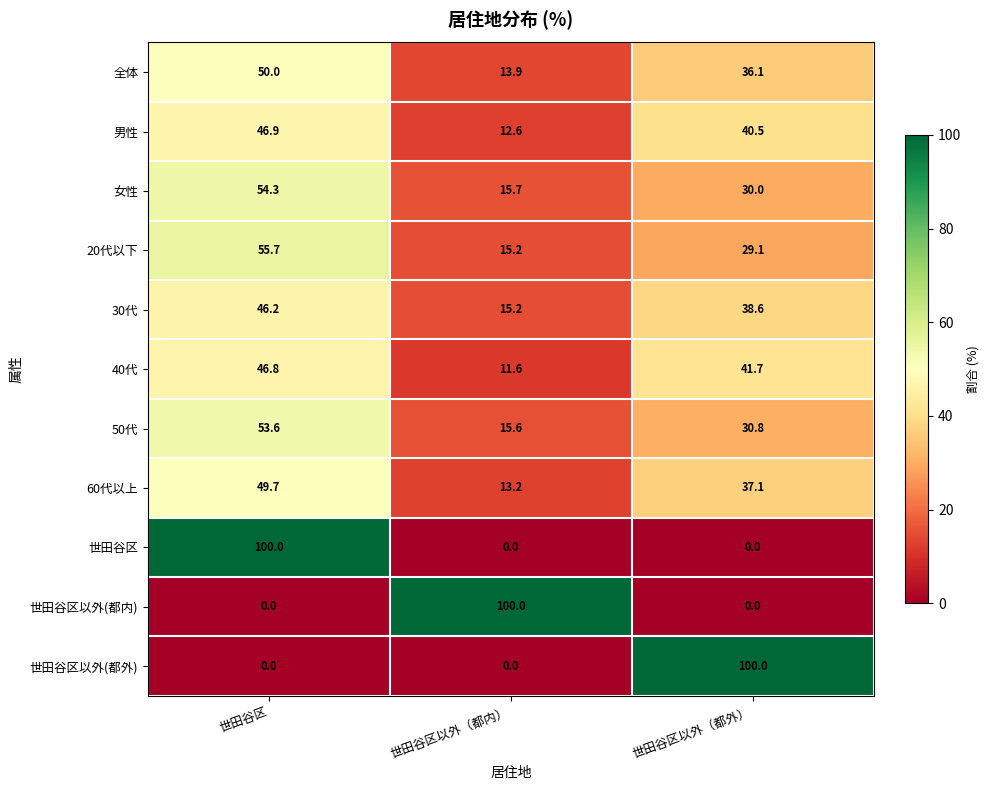

How many series are shown in this chart?

11